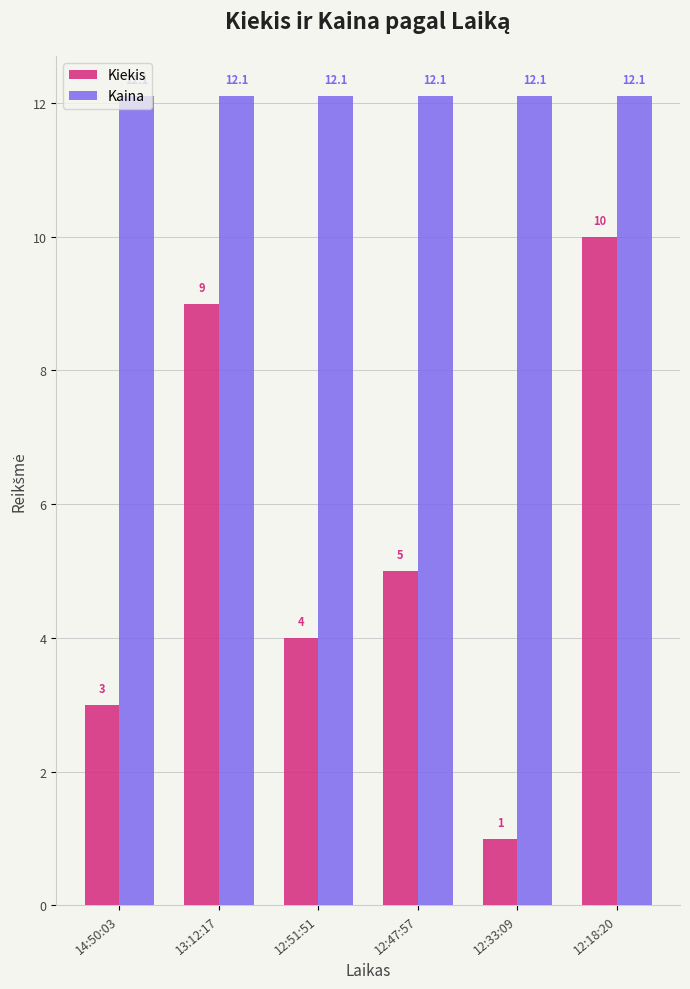

What is the difference between the maximum and minimum values in the Kiekis series?

9.0